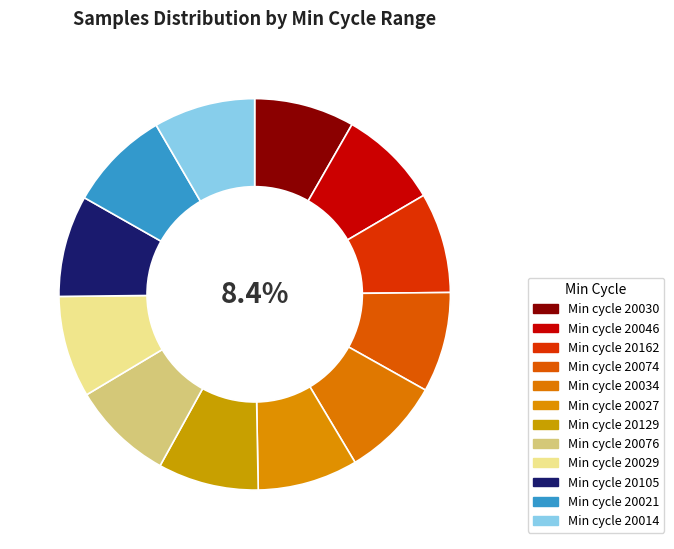

How many segments does this pie chart have?

12